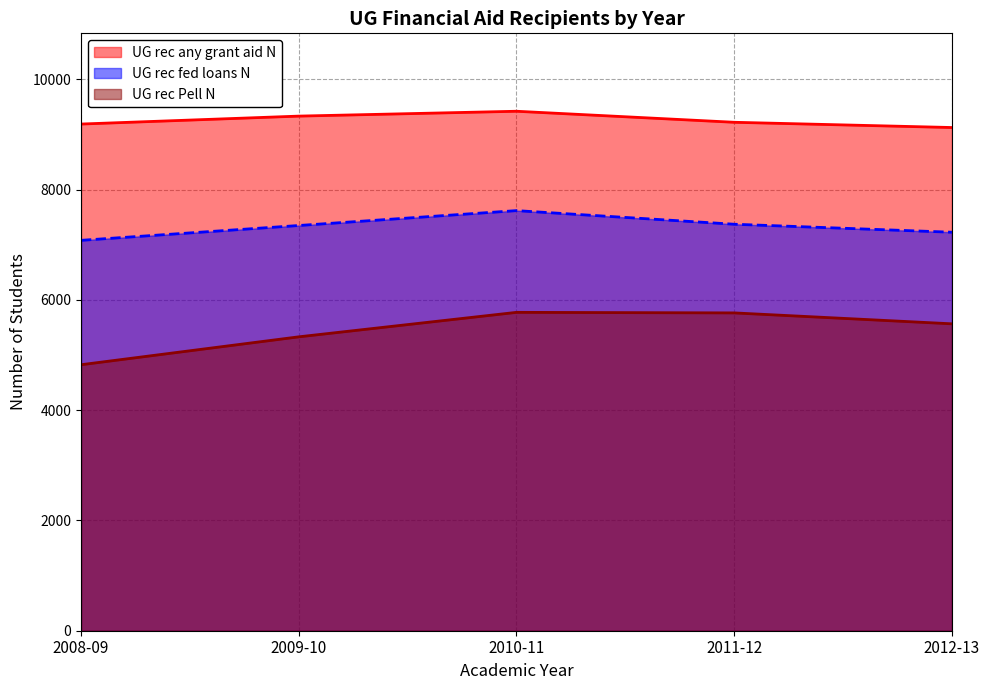

List the series in order of their peak value, lowest first.

UG rec Pell N, UG rec fed loans N, UG rec any grant aid N